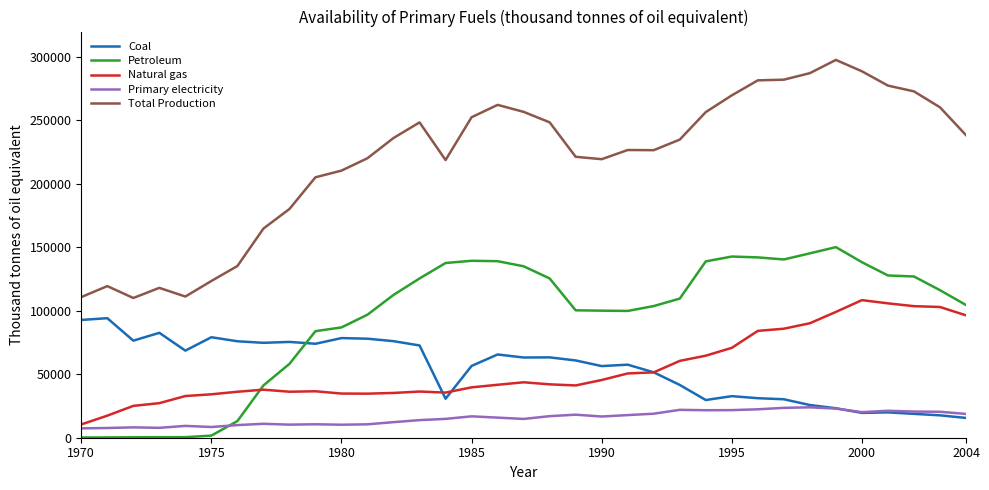

How many values in the Primary electricity series are below 16706?

17